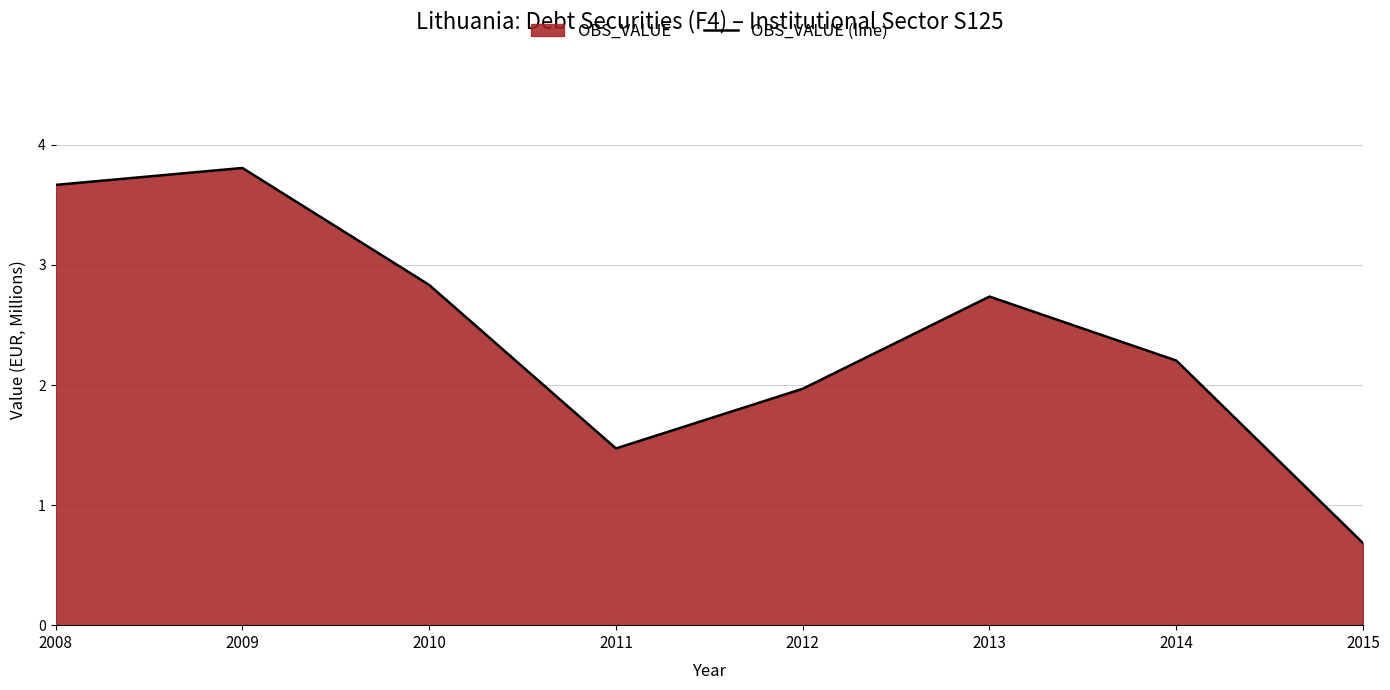

What is the value of the 3rd point from the left?

2.8